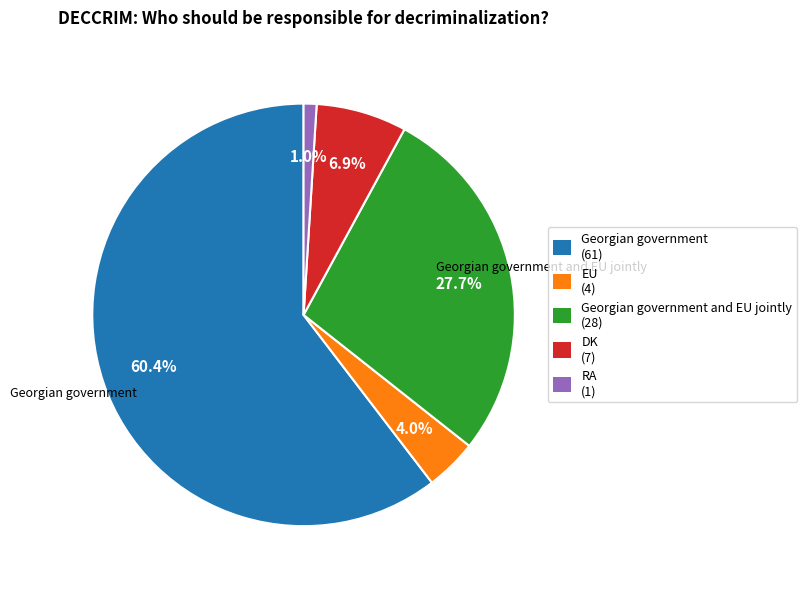

Rank the categories by value from highest to lowest.

Georgian government, Georgian government and EU jointly, DK, EU, RA